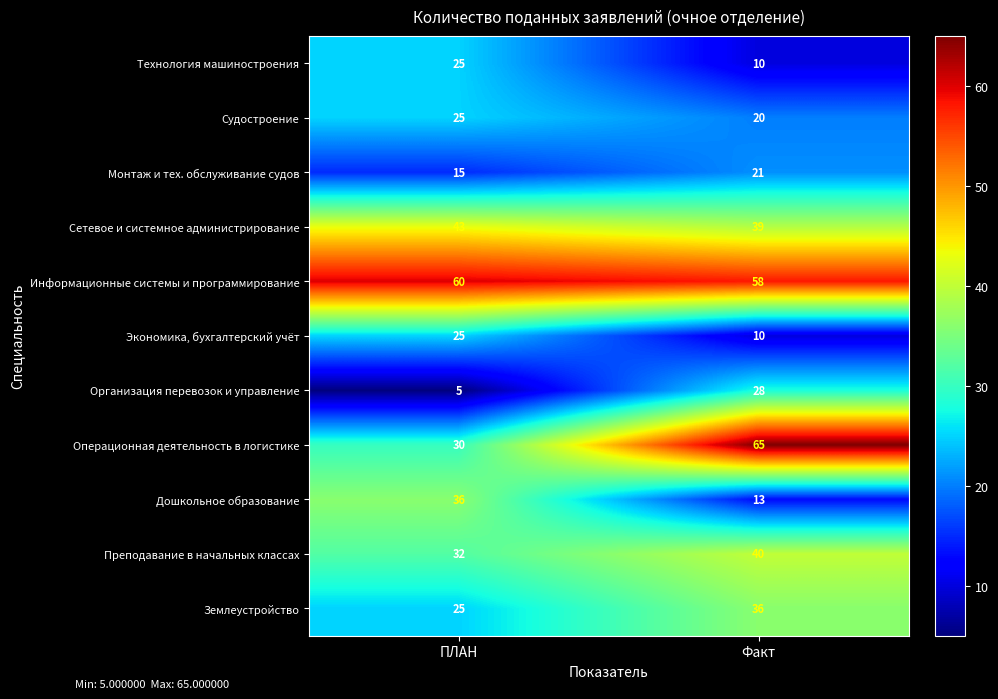

What is the difference between the maximum and minimum values in the Судостроение series?

5